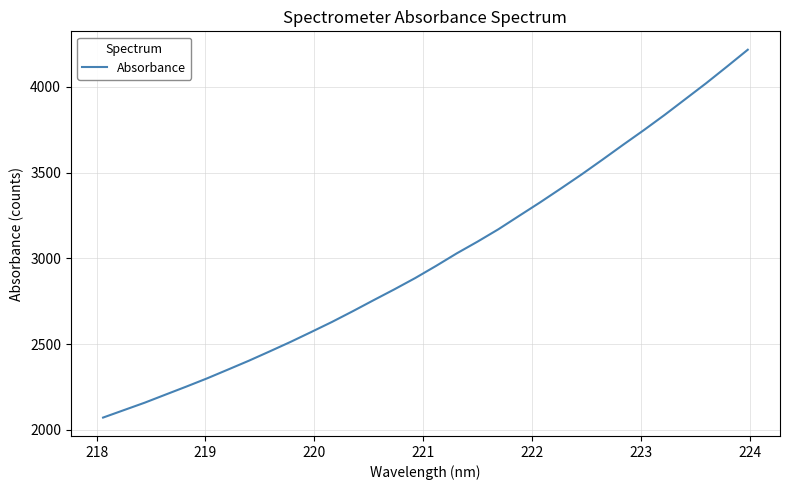

What is the minimum value shown in the chart?

2071.7